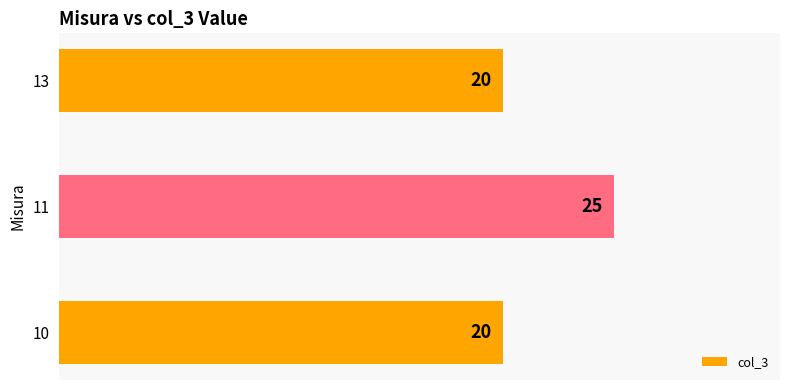

What is the sum of the values at 11 and 13?

45